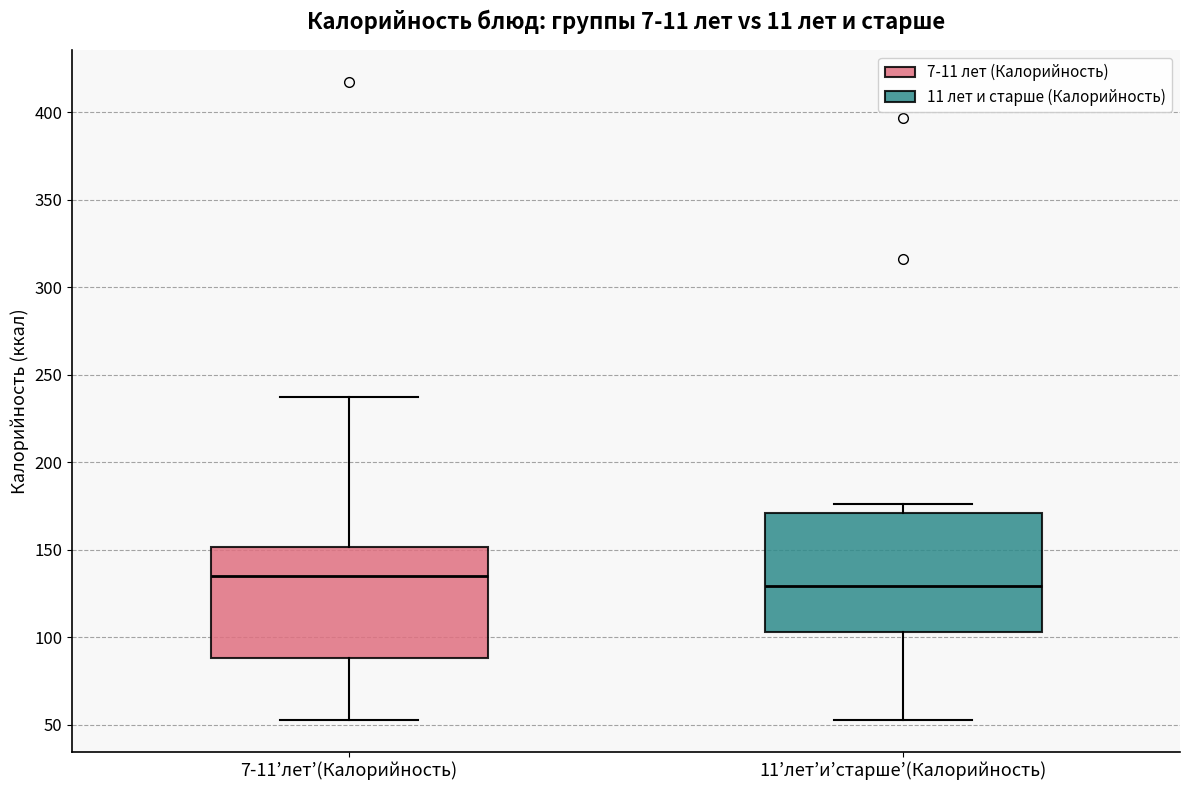

Where does the upper whisker of the box for 7-11’лет’(Калорийность) end on the y-axis? The values are not printed on the chart, so give them approximately, as read against the axis.

235